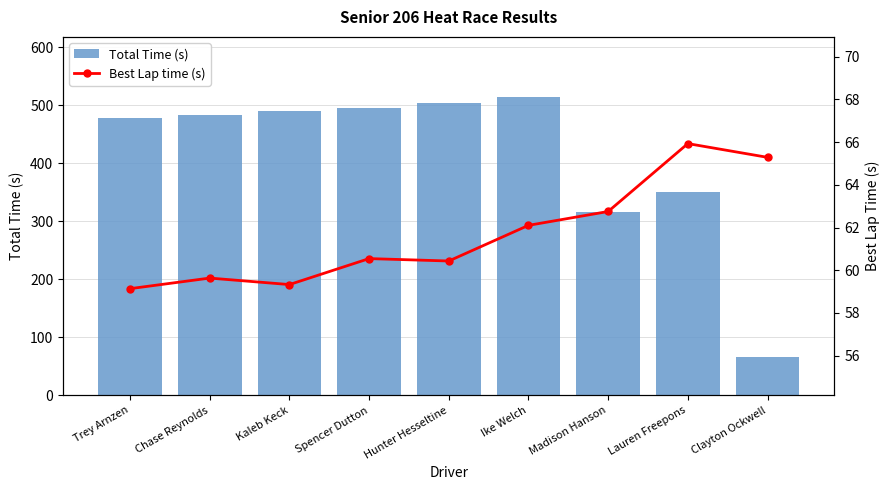

At which label does Total Time (s) first exceed 483?

Chase Reynolds